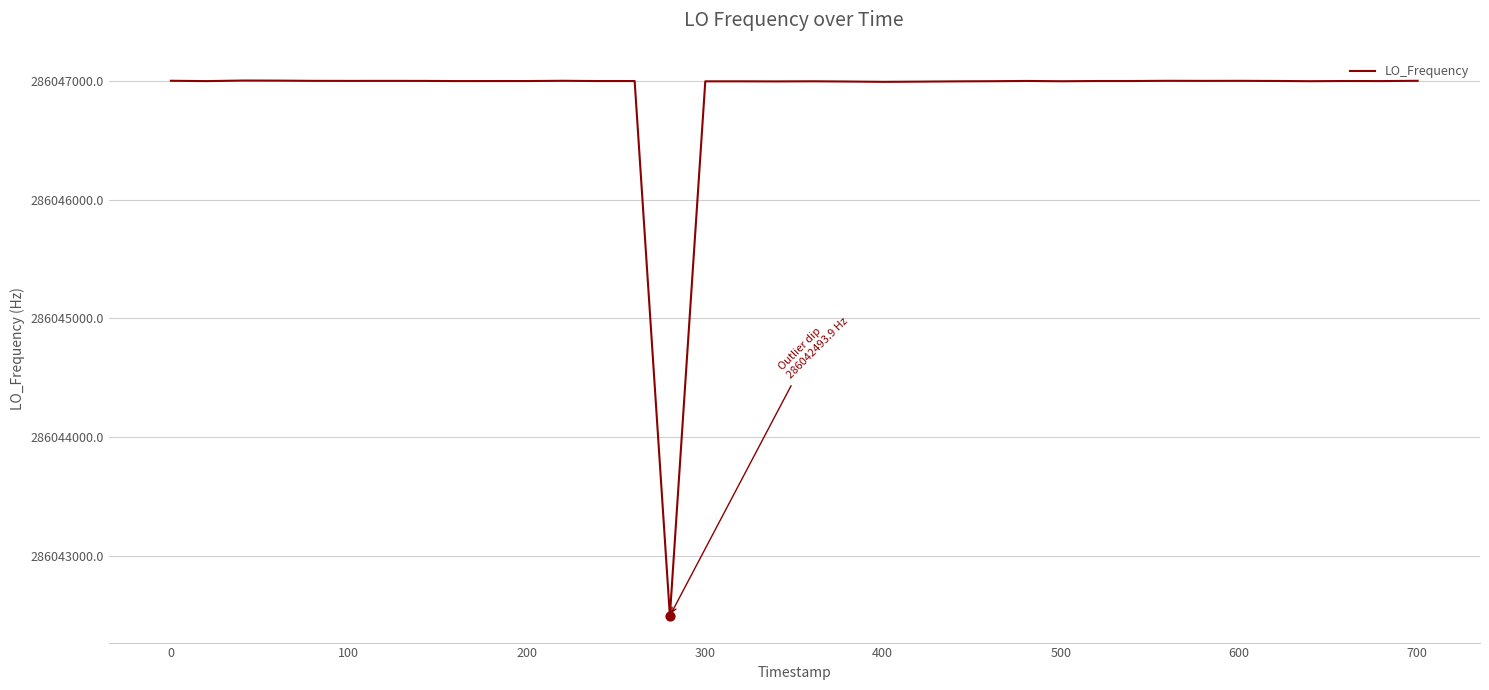

What is the difference between the maximum and minimum values?

4510.5